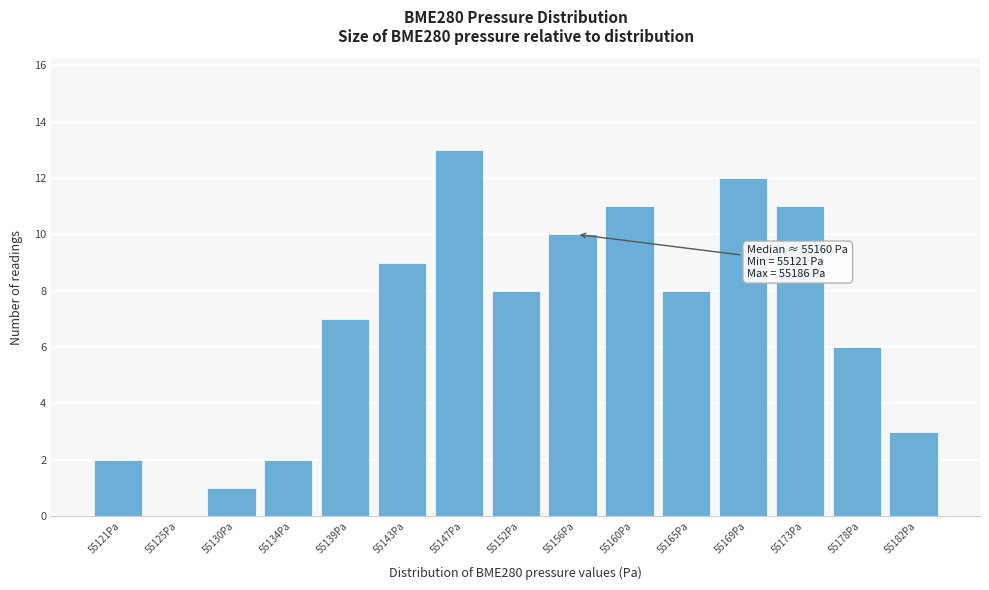

Reading left to right, transcribe all the data shown in this chart.

55121Pa=2	55125Pa=0	55130Pa=1	55134Pa=2	55139Pa=7	55143Pa=9	55147Pa=13	55152Pa=8	55156Pa=10	55160Pa=11	55165Pa=8	55169Pa=12	55173Pa=11	55178Pa=6	55182Pa=3